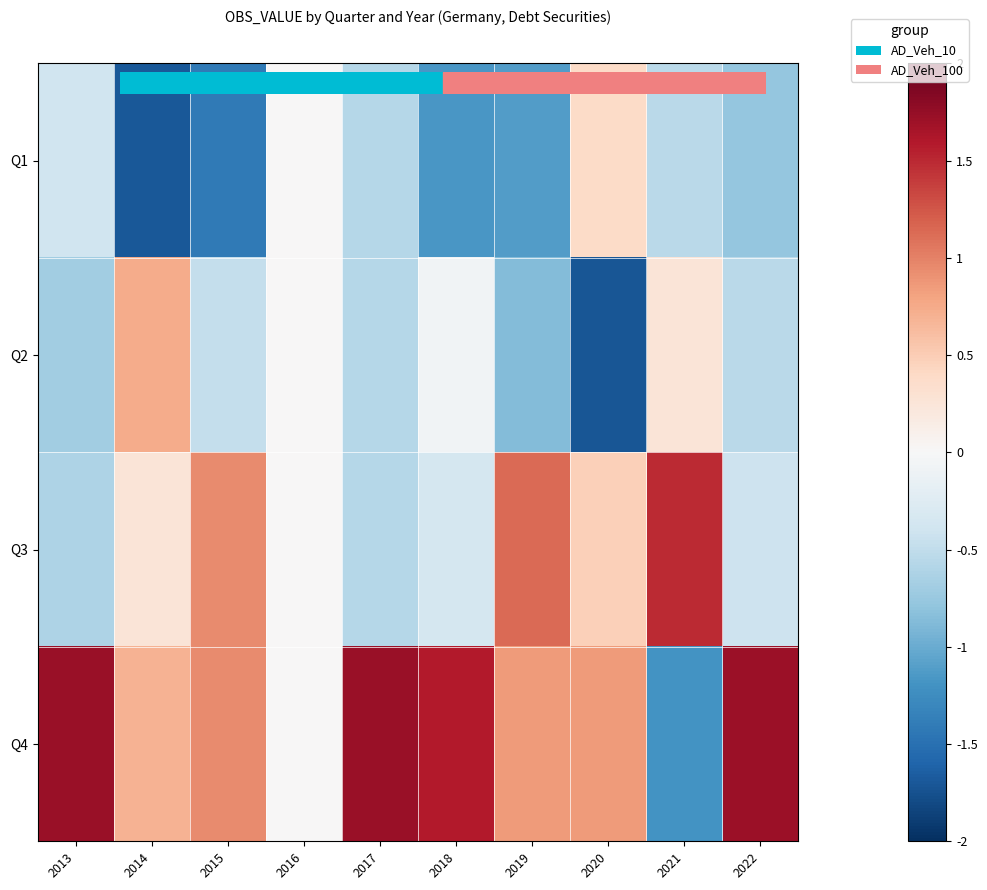

At how many categories does at least one series exceed 0?

9